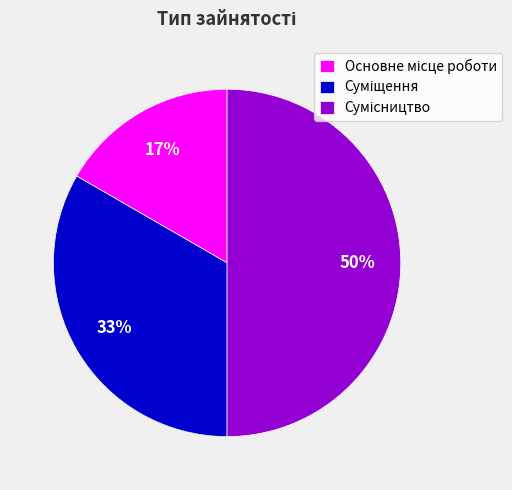

To the nearest percent, what is the difference between the largest and smallest slice percentages?

33%